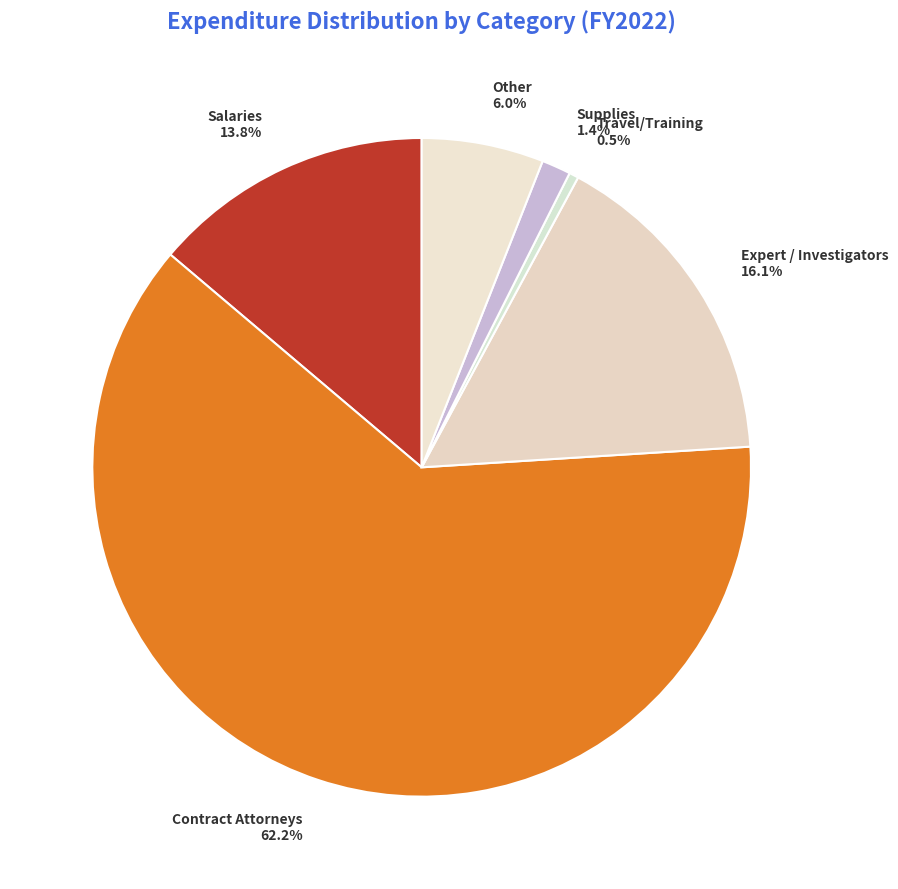

Which category accounts for the majority?

Contract Attorneys